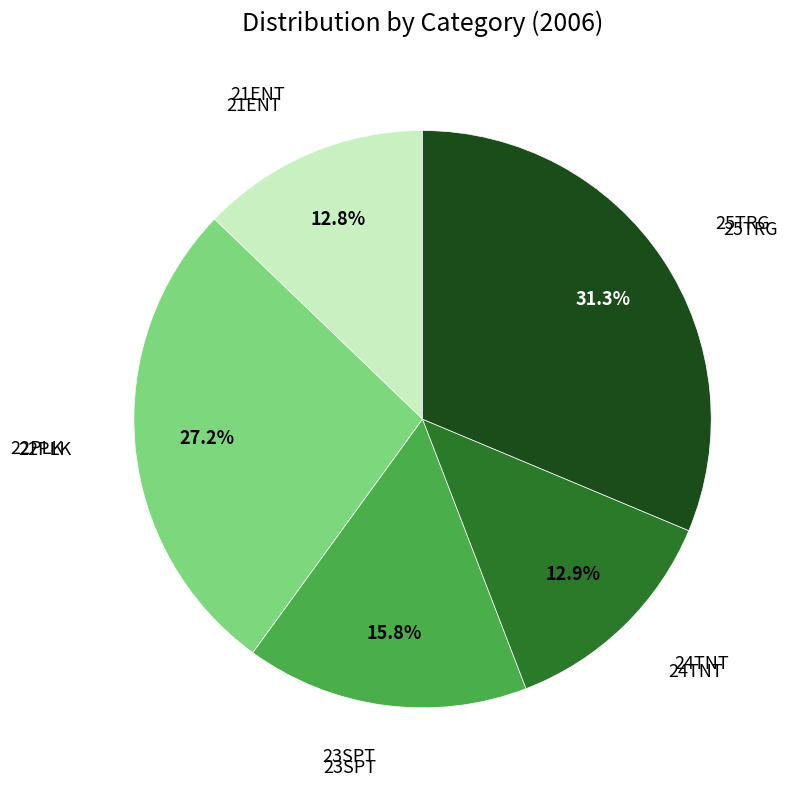

Does any single category account for the majority?

No